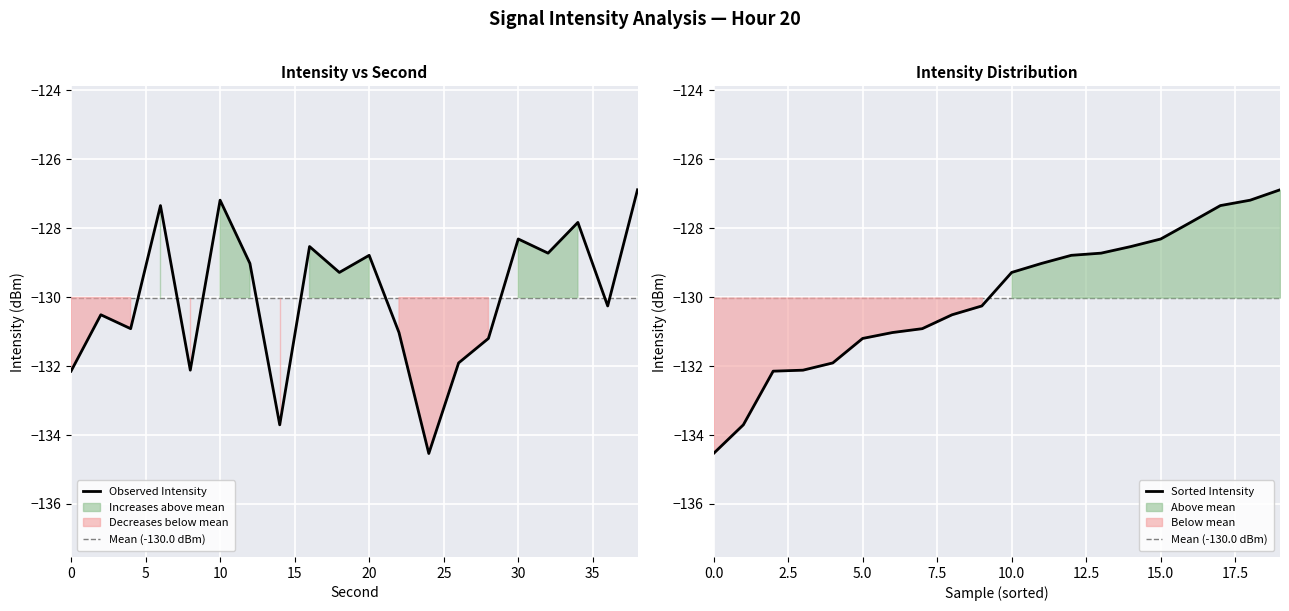

At how many categories does at least one series exceed -133?

20